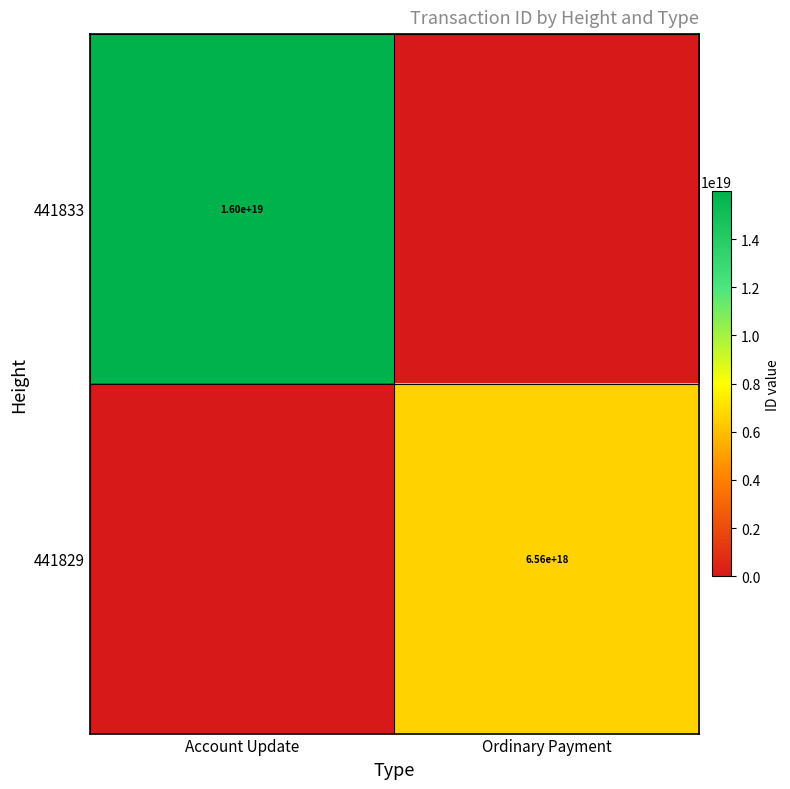

The 441833 series shows 16000000000000000000 at Account Update. True or false?

True